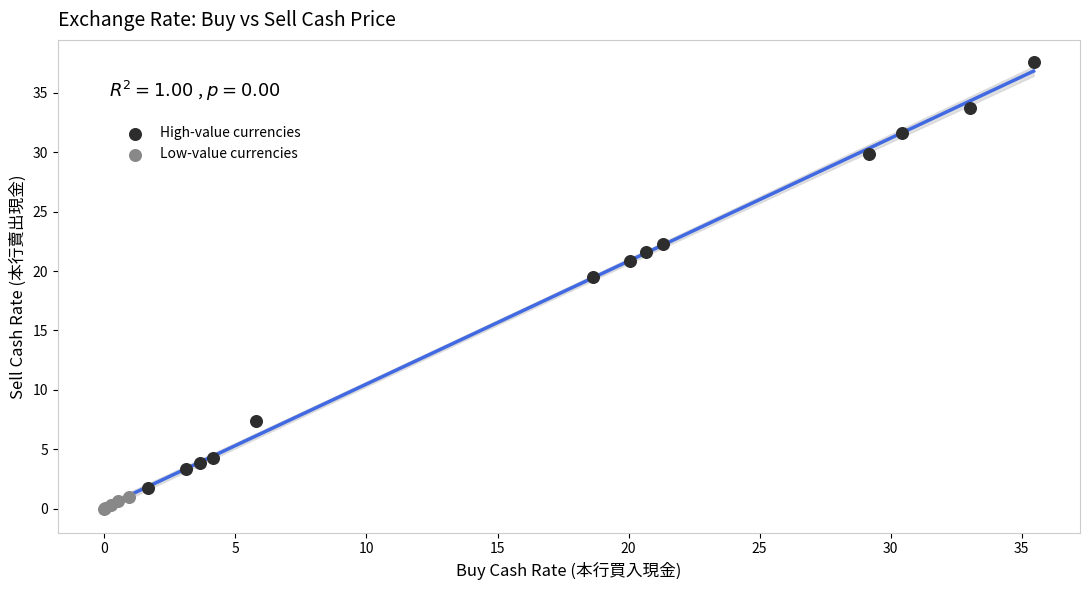

Which series contains the lowest Y value?

Low-value currencies